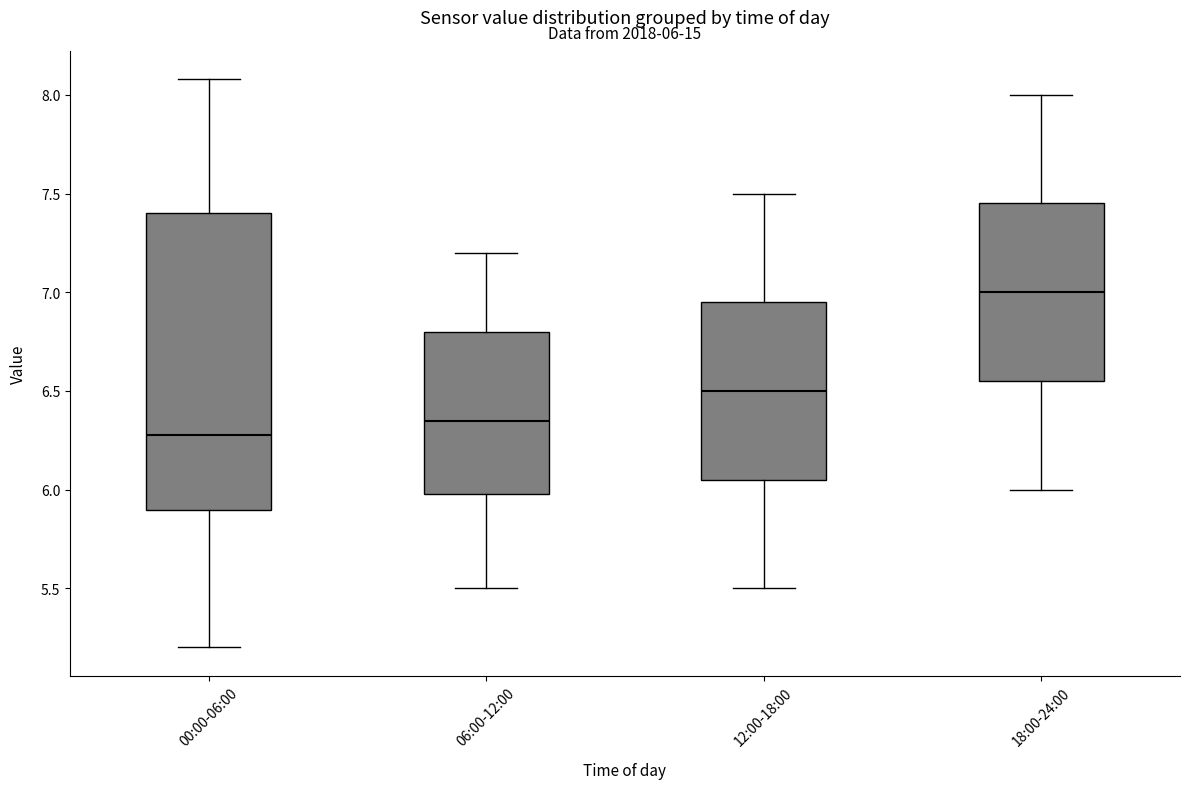

Which box's median line is the highest?

18:00-24:00